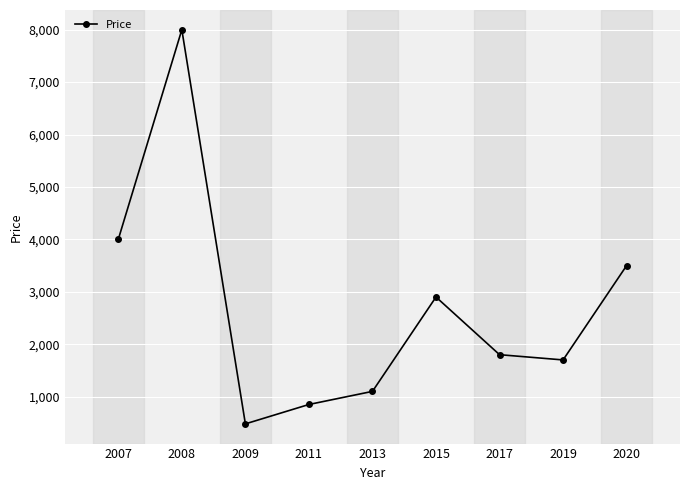

What is the difference between the maximum and minimum values?

7520